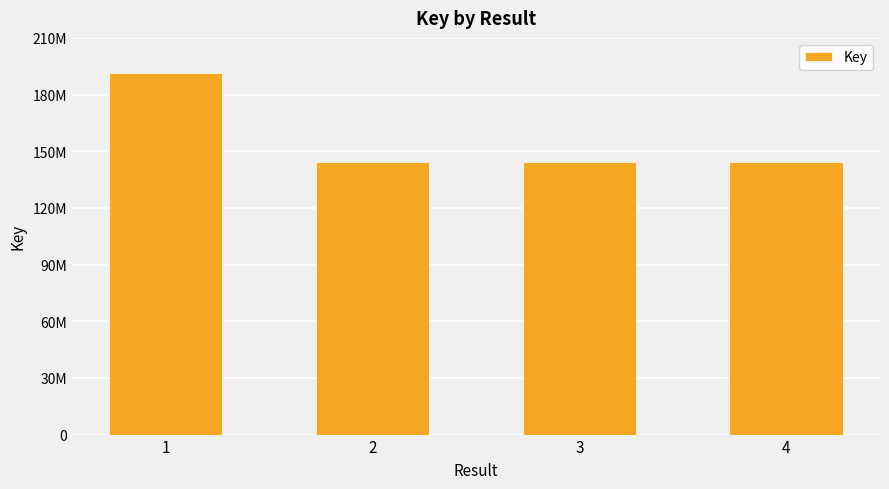

What is the minimum value shown in the chart?

144202847